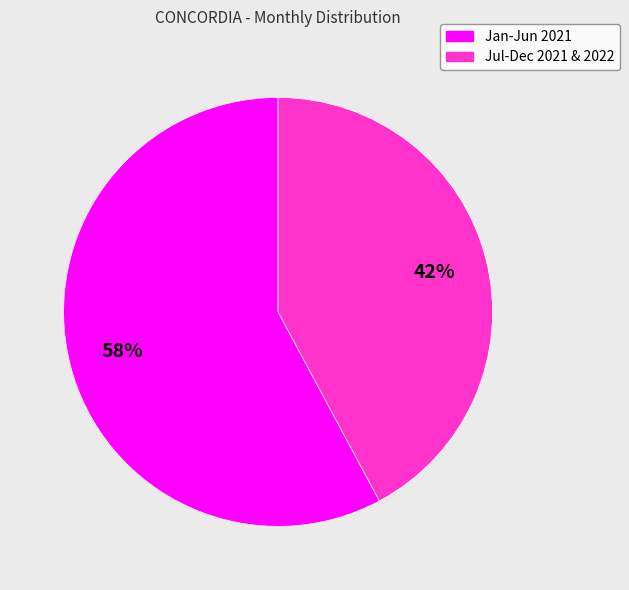

Is there a majority slice in this chart?

Yes